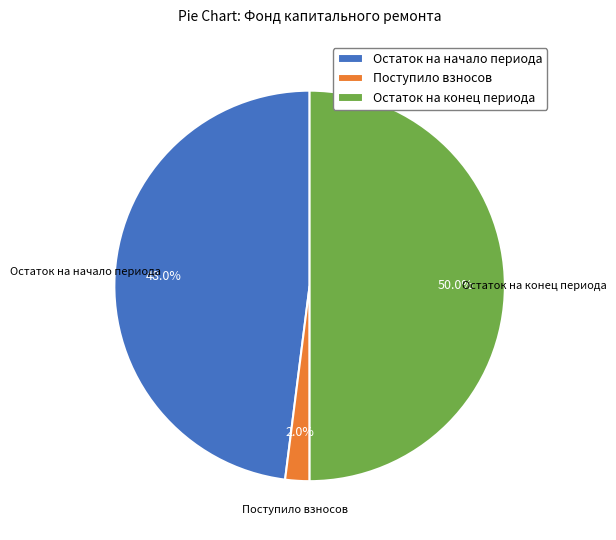

How many segments does this pie chart have?

3